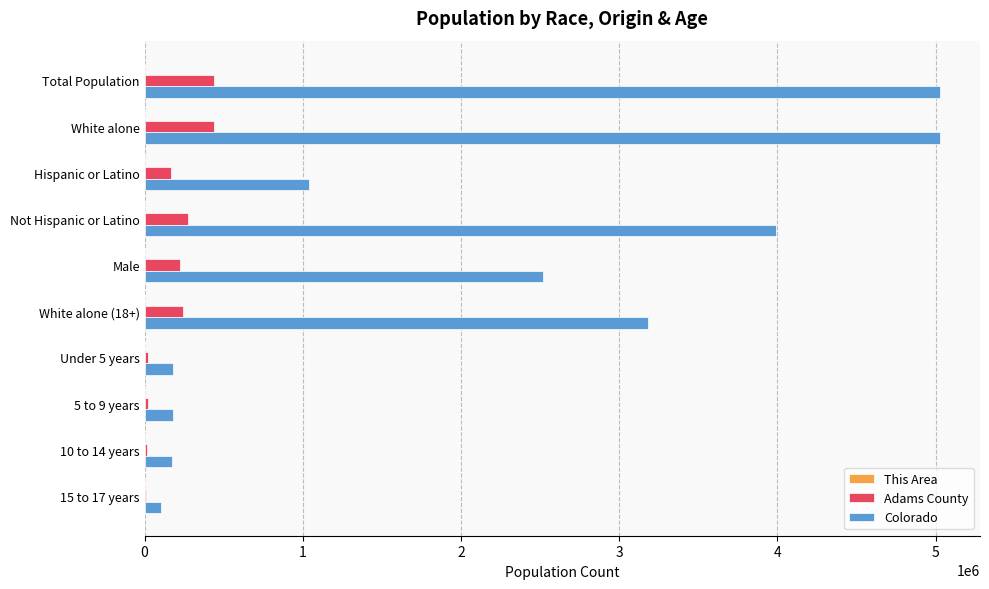

The value of Colorado at Not Hispanic or Latino is 6929296. True or false?

False